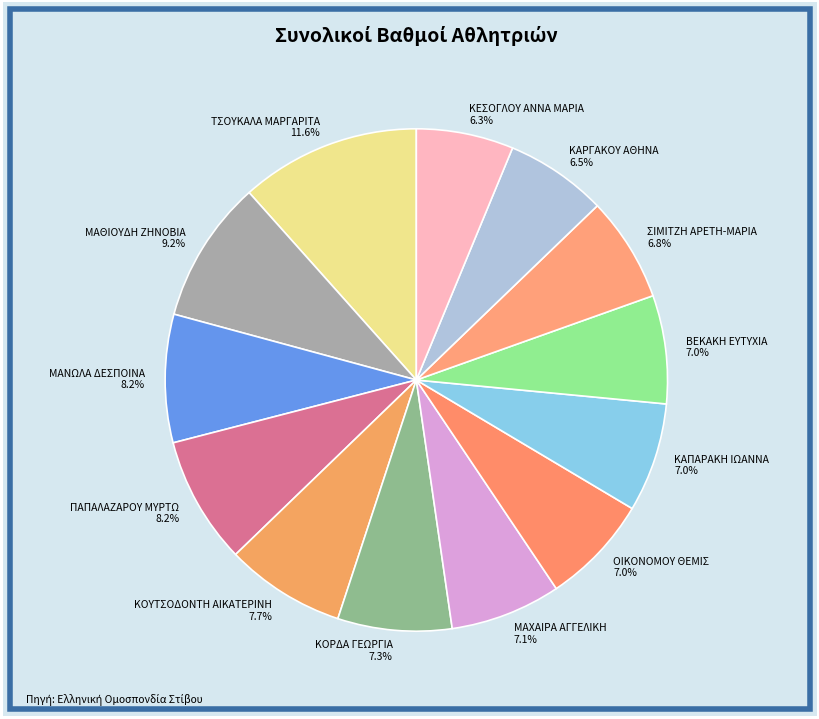

Does ΜΑΝΩΛΑ ΔΕΣΠΟΙΝΑ represent more than half of the total?

No